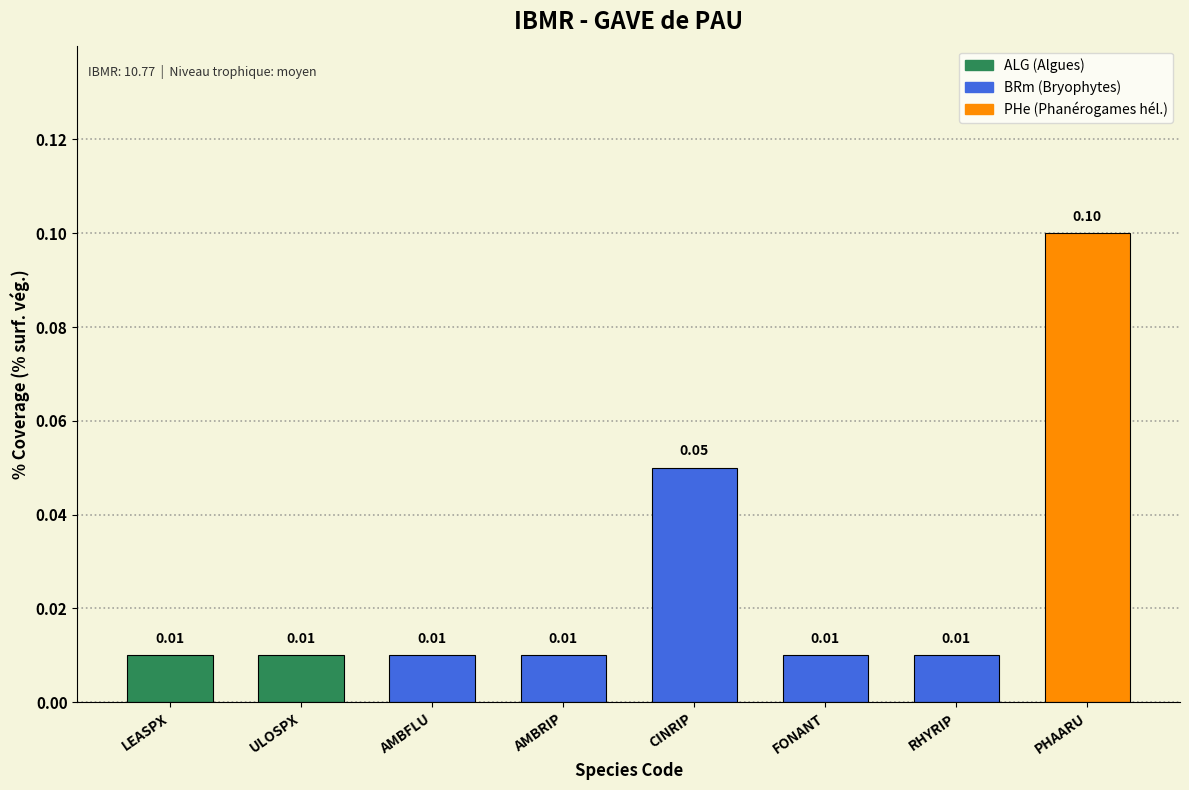

What is the label of the 6th bar from the left?

FONANT